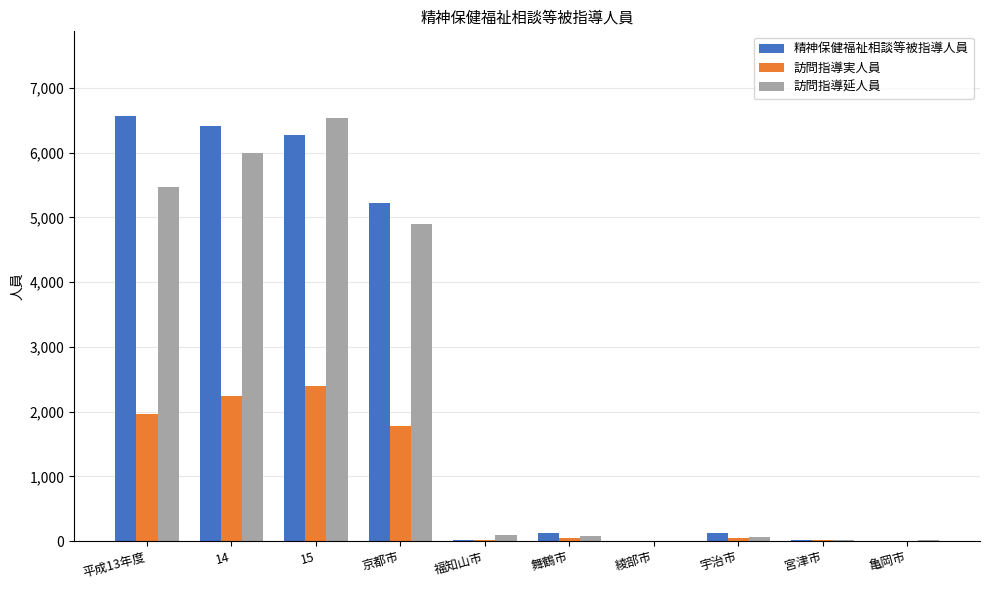

Which series has the largest total across all categories?

精神保健福祉相談等被指導人員